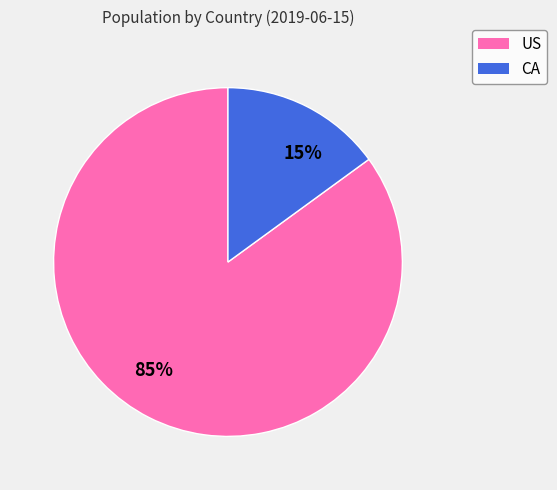

Which slice represents more than half of the pie?

85%